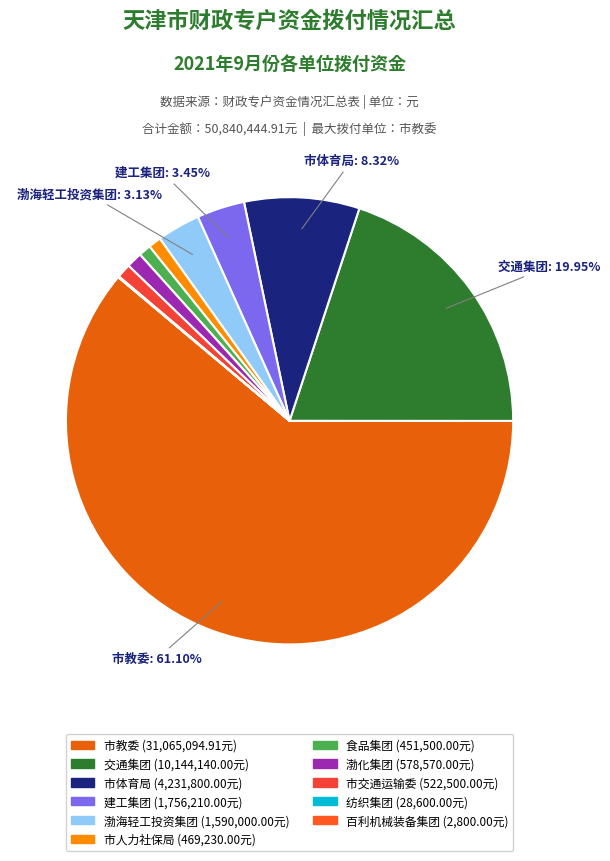

Rank the categories by value from lowest to highest.

百利机械装备集团, 纺织集团, 食品集团, 市人力社保局, 市交通运输委, 渤化集团, 渤海轻工投资集团, 建工集团, 市体育局, 交通集团, 市教委